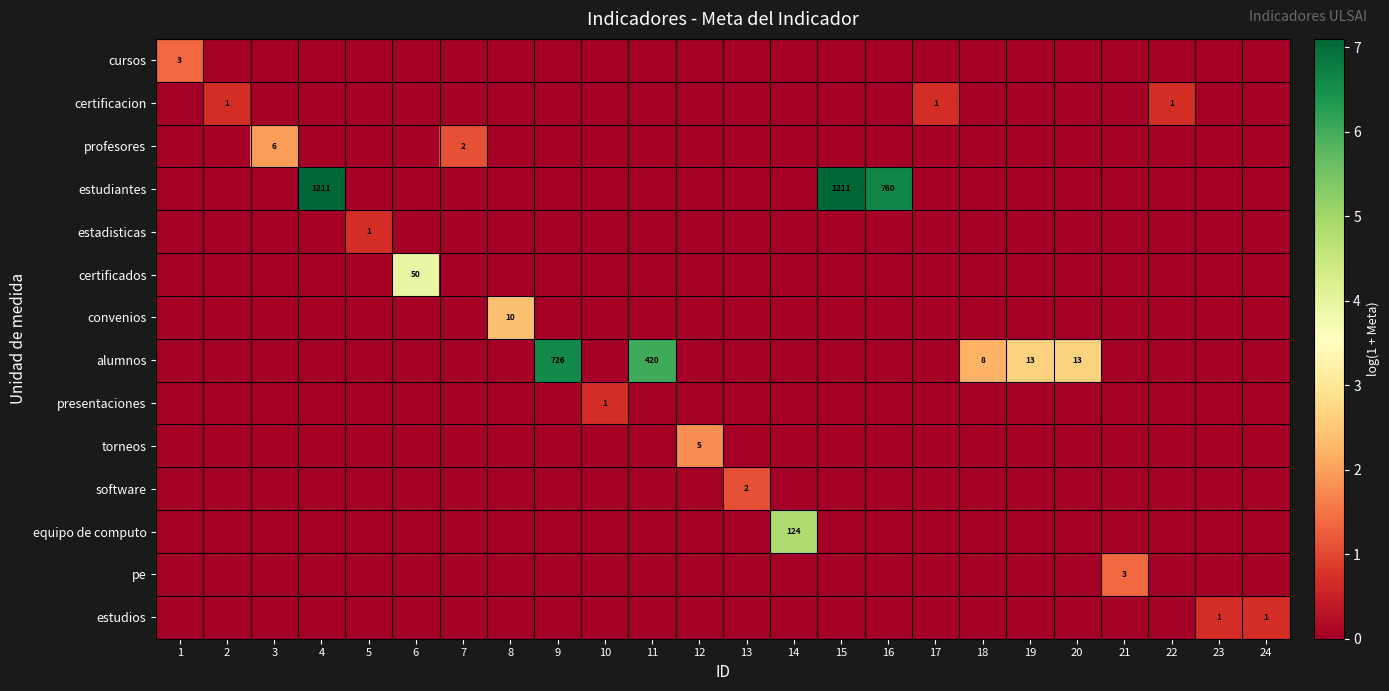

Is it true that estudiantes equals 0.0 at 7?

True